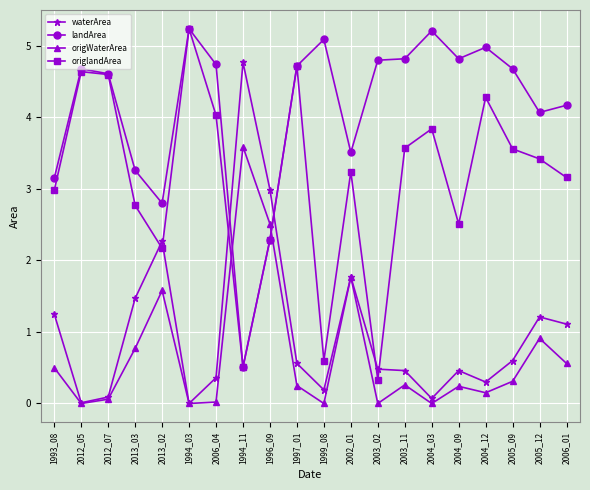

What is the average value of the origWaterArea series?

0.7